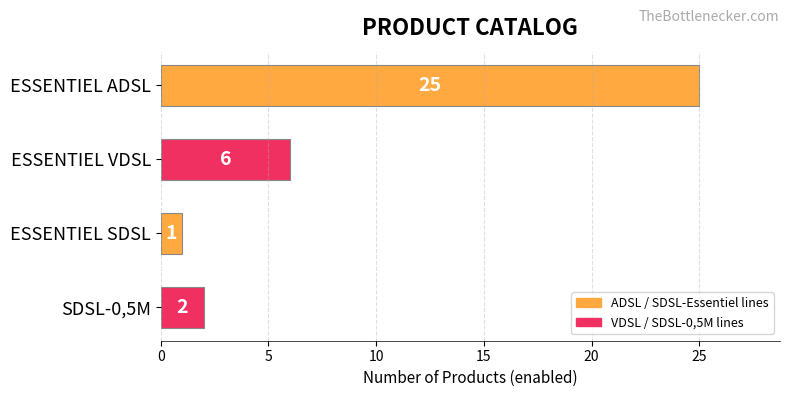

Reading bottom to top, extract all data points from this chart.

2	1	6	25